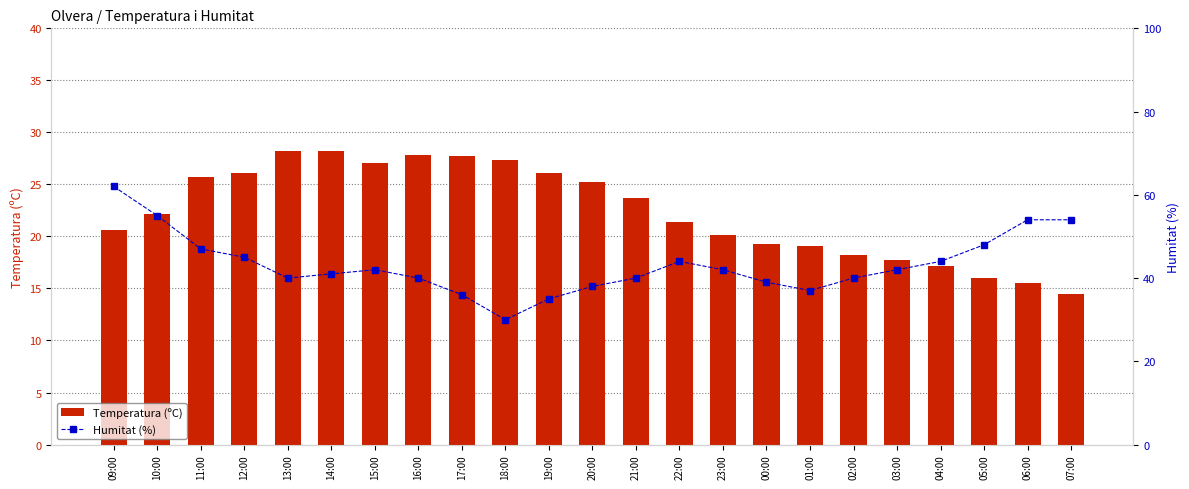

Which series changed the most between 19:00 and 00:00?

Temperatura (ºC)